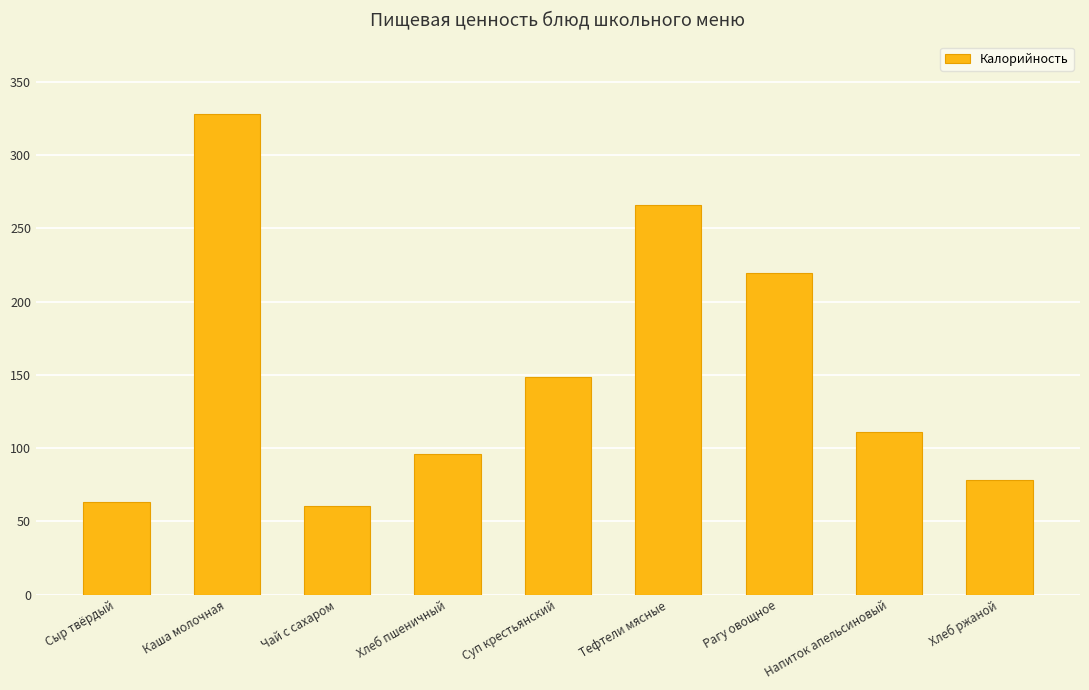

Reading right to left, list all the values displayed in this chart.

78.2	110.9	219.8	265.9	148.6	95.8	60.5	328.3	62.9